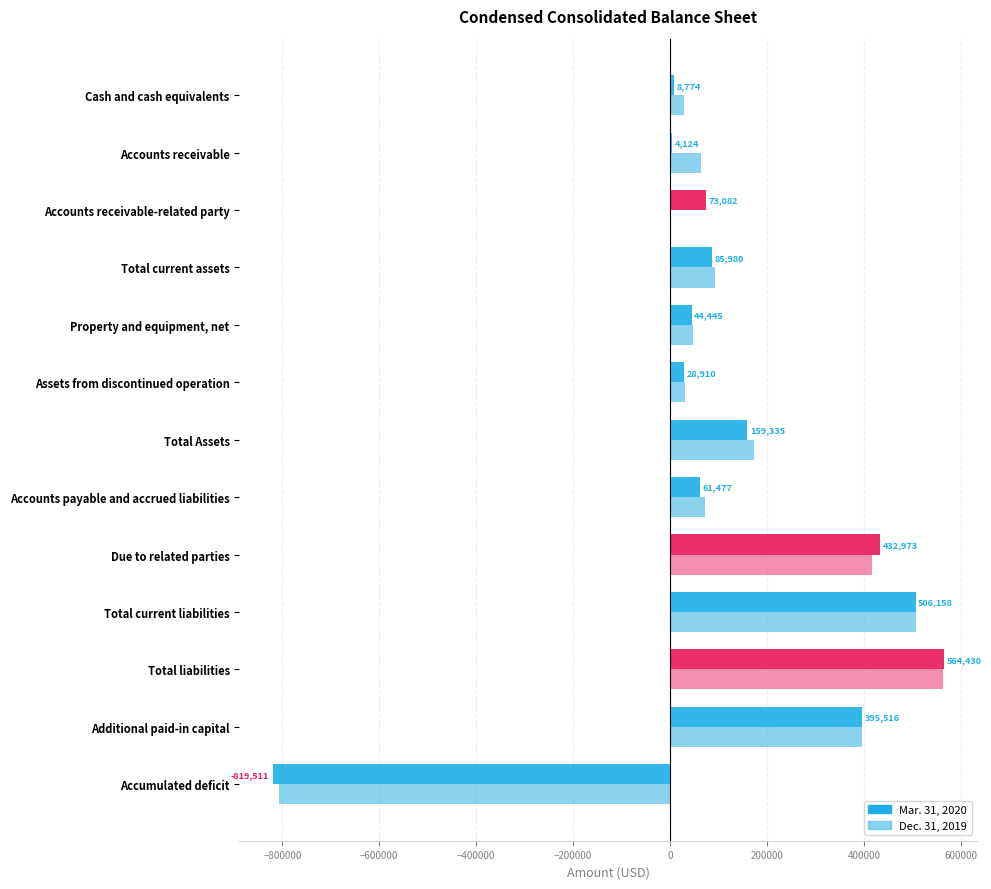

What is the highest value of the Dec. 31, 2019 series?

561846